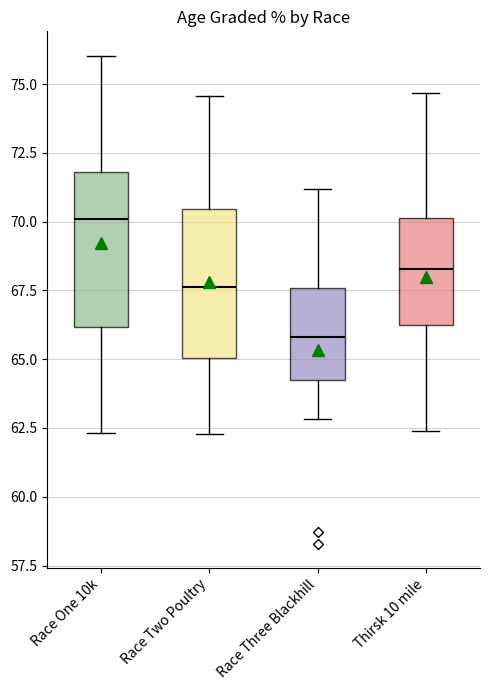

Reading left to right, read every box against the y-axis: the position of its median line, the range the box covers, and the ends of its whiskers. The values are not printed on the chart, so give them approximately, as read against the axis.

Race One 10k: median 70.0, box 66.0 to 72.0, whiskers 62.5 to 76.0
Race Two Poultry: median 67.5, box 65.0 to 70.5, whiskers 62.5 to 74.5
Race Three Blackhill: median 66.0, box 64.0 to 67.5, whiskers 63.0 to 71.0
Thirsk 10 mile: median 68.5, box 66.0 to 70.0, whiskers 62.5 to 74.5